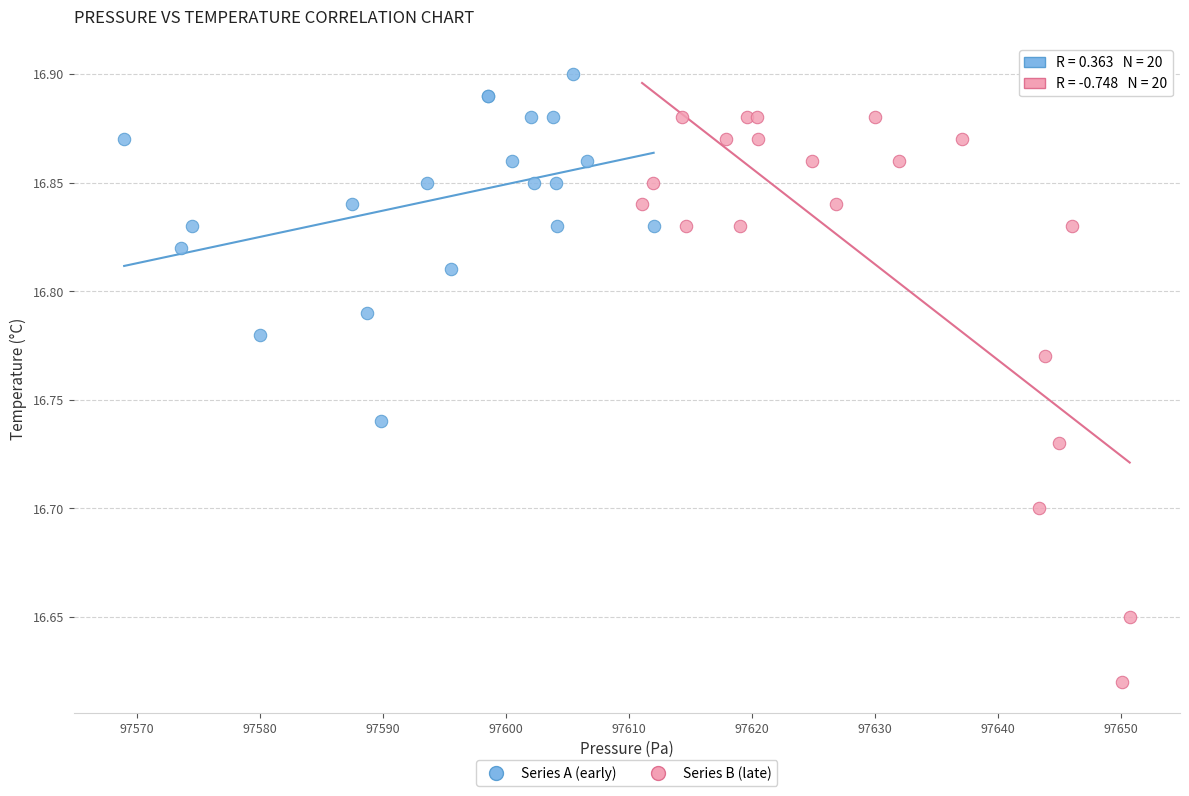

Which series has the largest Y range (max minus min)?

Series B (late)